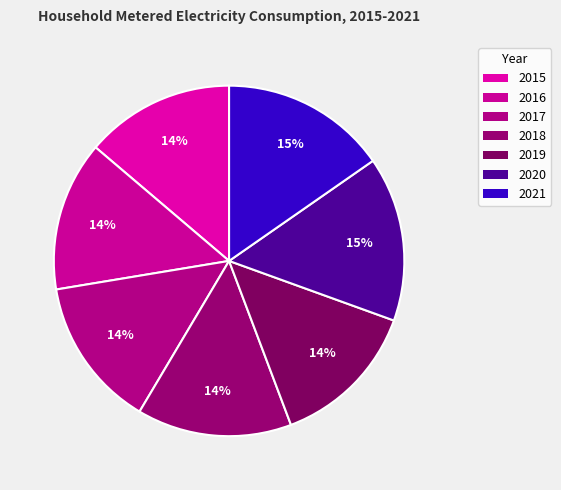

Rank the categories by value from highest to lowest.

2021, 2020, 2018, 2017, 2016, 2015, 2019